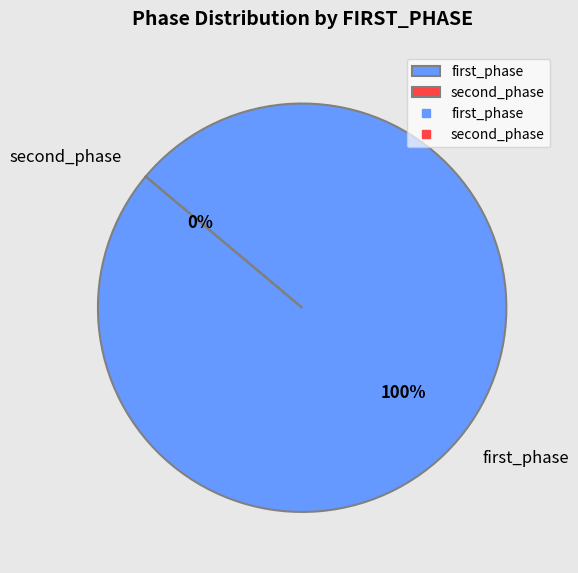

To the nearest percent, what percentage of the pie is first_phase?

100%